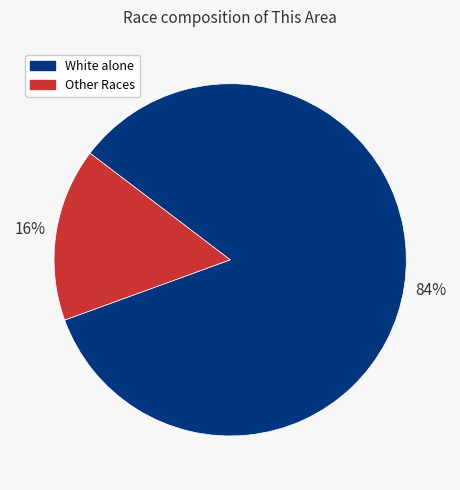

To the nearest percent, what is the average slice percentage?

50%